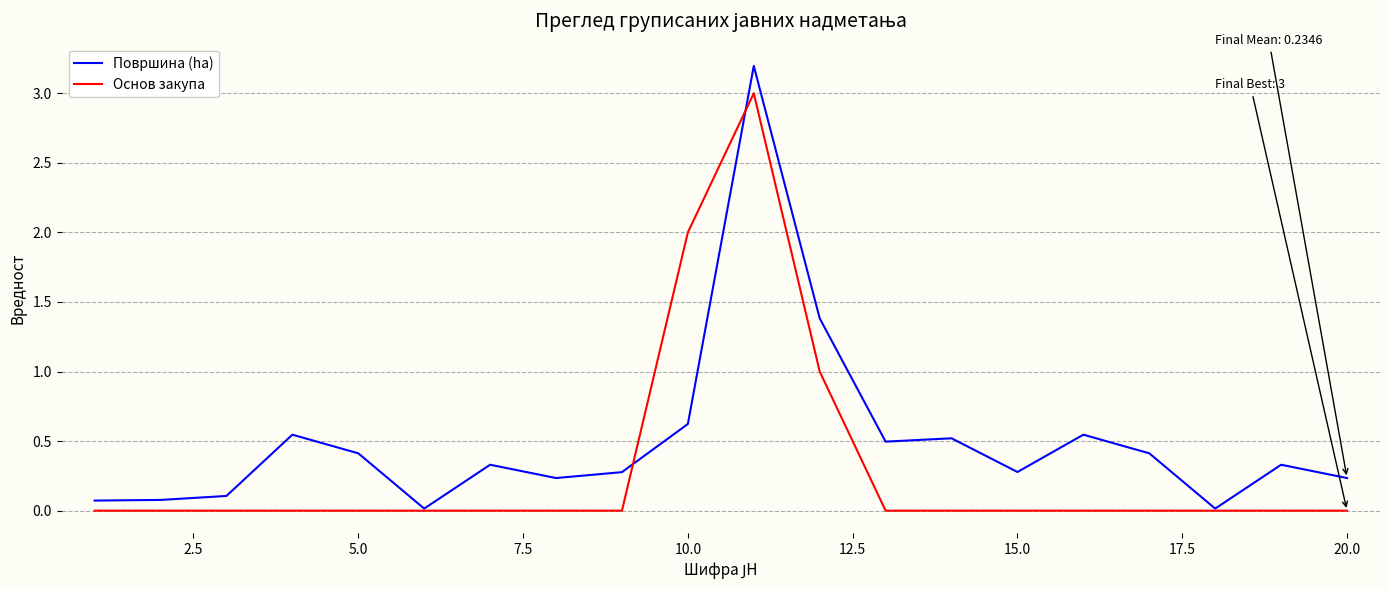

What is the greatest value displayed?

3.2